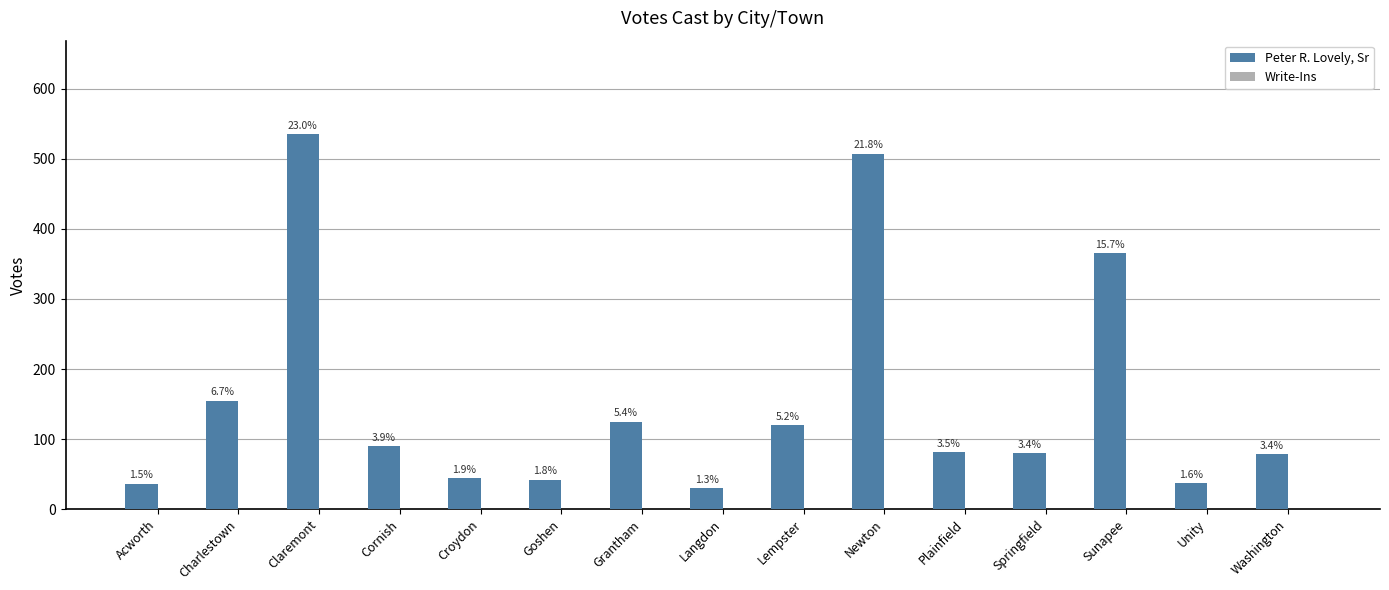

How many bars are there in total?

15